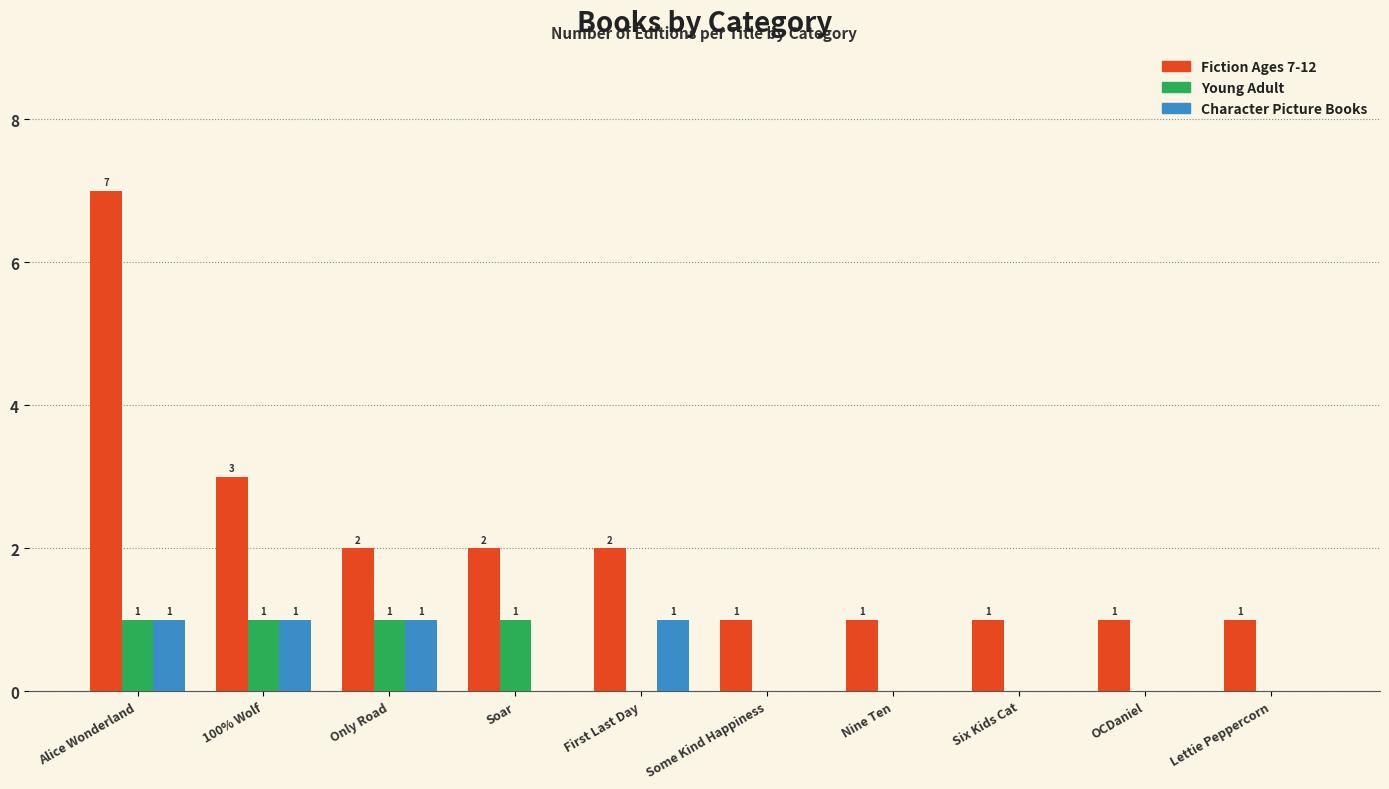

How many Character Picture Books values are between 0 and 1?

10